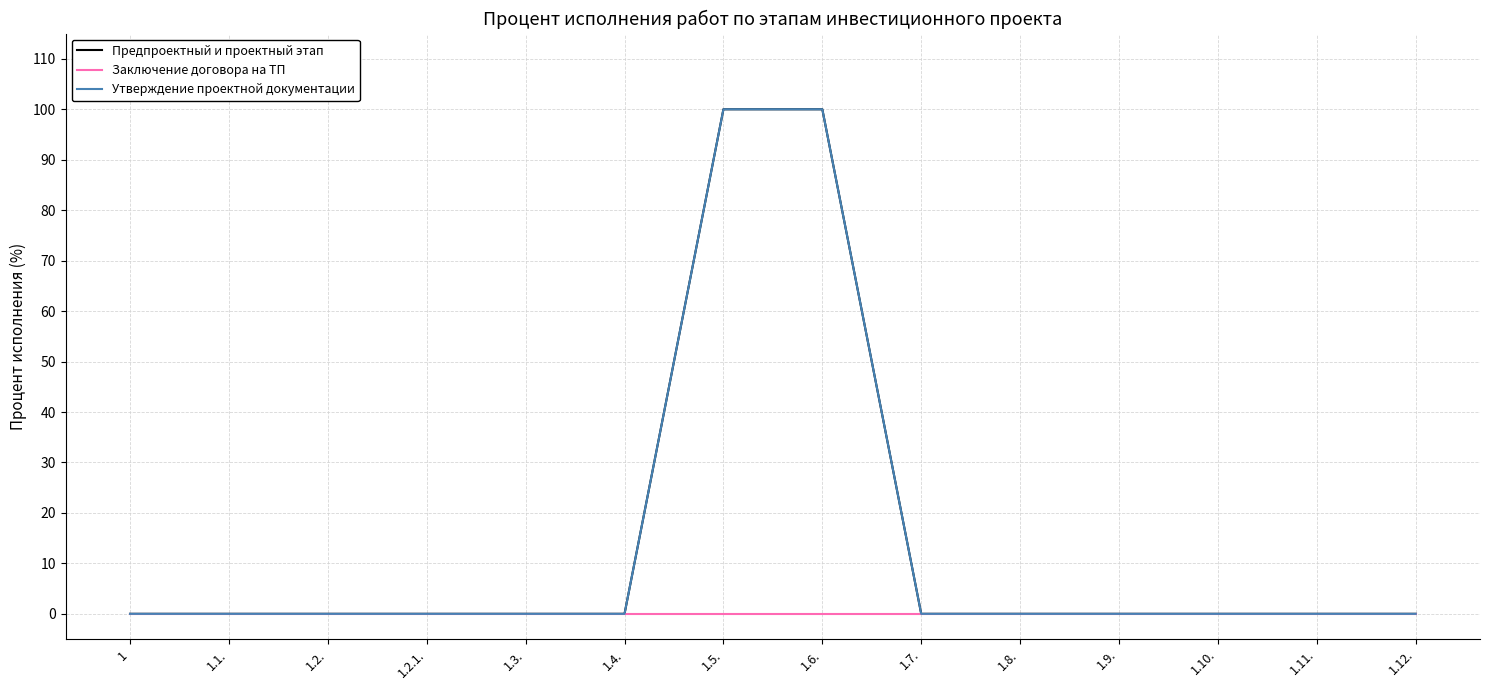

Reading left to right, transcribe all the data shown in this chart.

Предпроектный и проектный этап: 1=0	1.1.=0	1.2.=0	1.2.1.=0	1.3.=0	1.4.=0	1.5.=100	1.6.=100	1.7.=0	1.8.=0	1.9.=0	1.10.=0	1.11.=0	1.12.=0
Заключение договора на ТП: 1=0	1.1.=0	1.2.=0	1.2.1.=0	1.3.=0	1.4.=0	1.5.=0	1.6.=0	1.7.=0	1.8.=0	1.9.=0	1.10.=0	1.11.=0	1.12.=0
Утверждение проектной документации: 1=0	1.1.=0	1.2.=0	1.2.1.=0	1.3.=0	1.4.=0	1.5.=100	1.6.=100	1.7.=0	1.8.=0	1.9.=0	1.10.=0	1.11.=0	1.12.=0